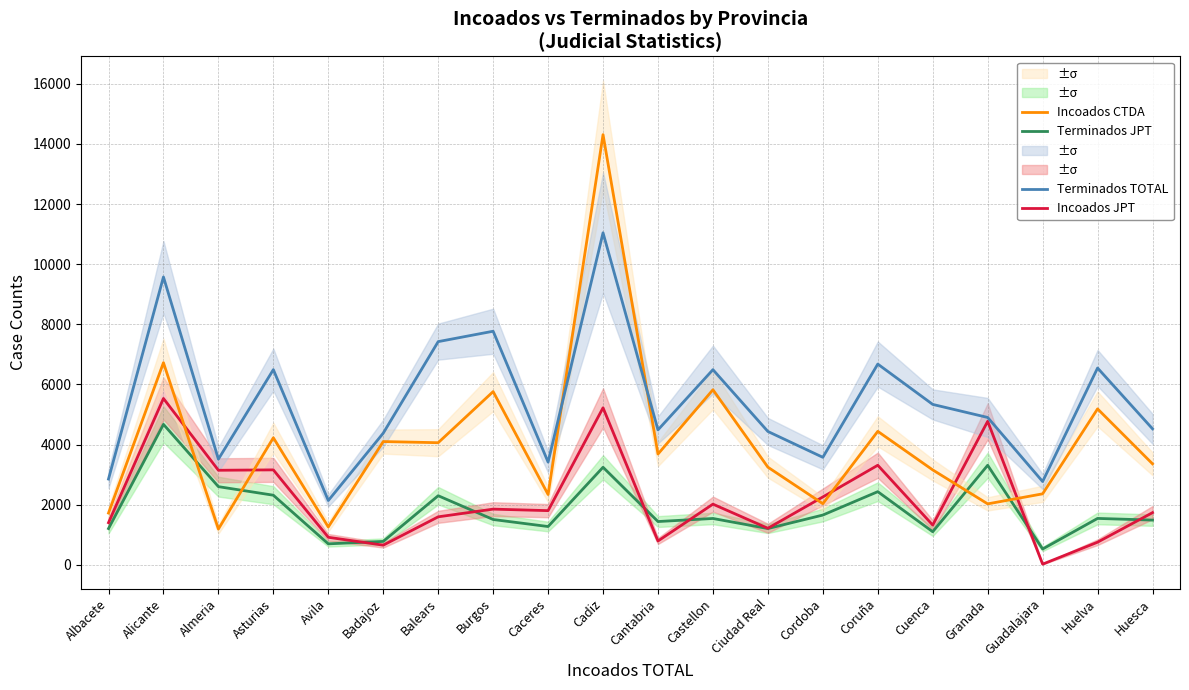

The value of Incoados JPT at Caceres is 1801. True or false?

True